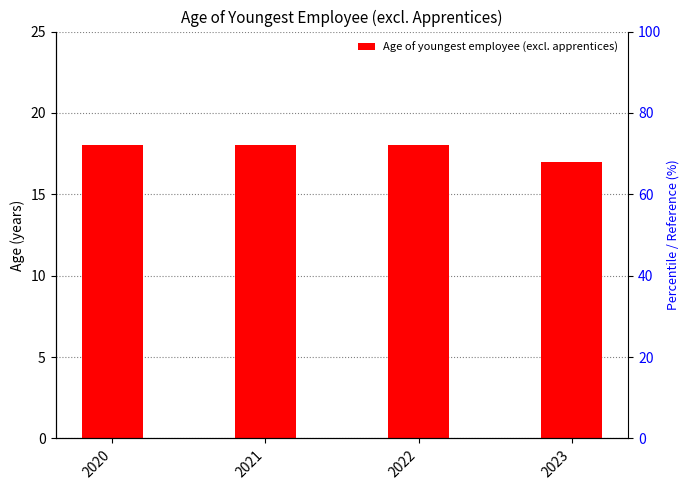

Rank the categories by value from lowest to highest.

2023, 2020, 2021, 2022